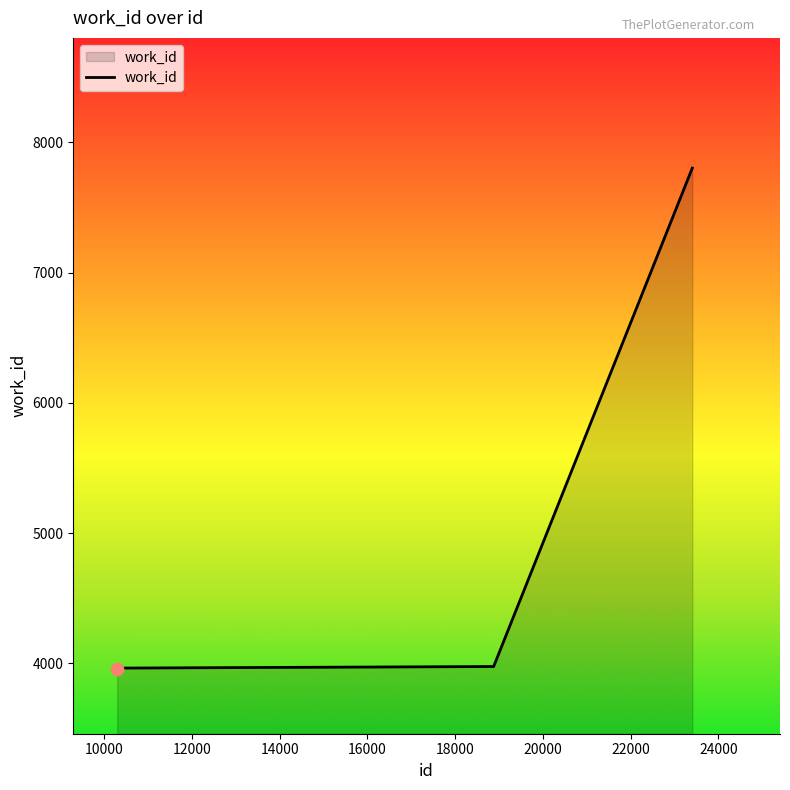

What is the maximum value shown in the chart?

7802